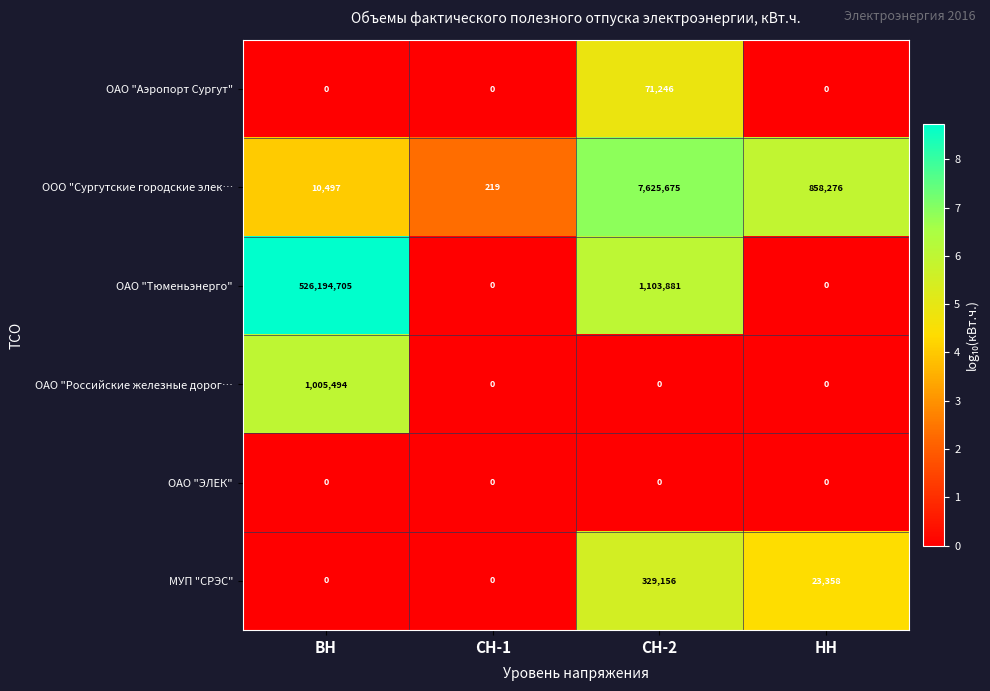

How many ОАО "Аэропорт Сургут" values are between 0 and 71246?

4